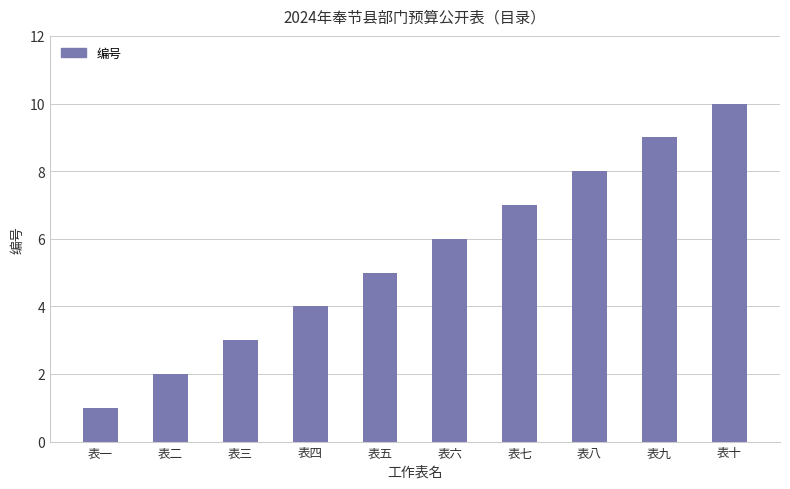

What is the average value?

6